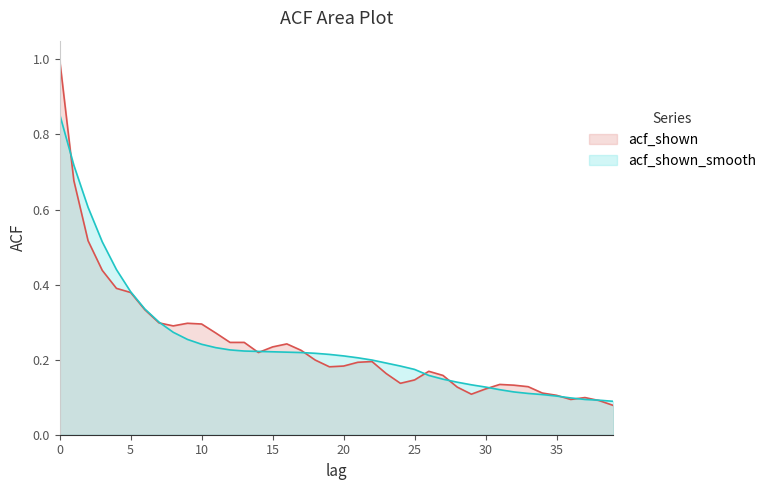

Where do acf_shown_smooth and acf_shown first cross each other?

0 and 1